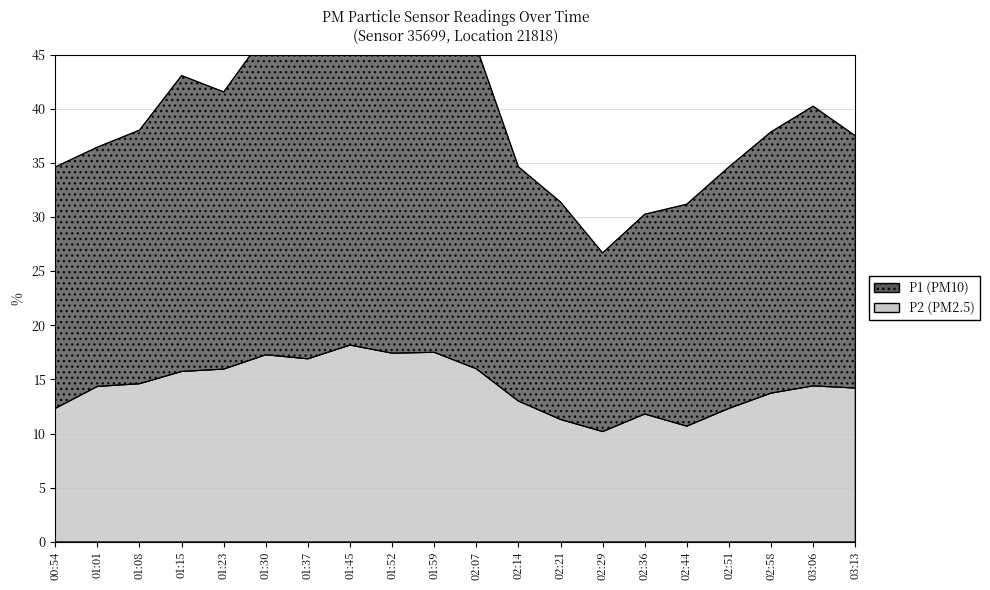

What is the maximum value shown in the chart?

51.5